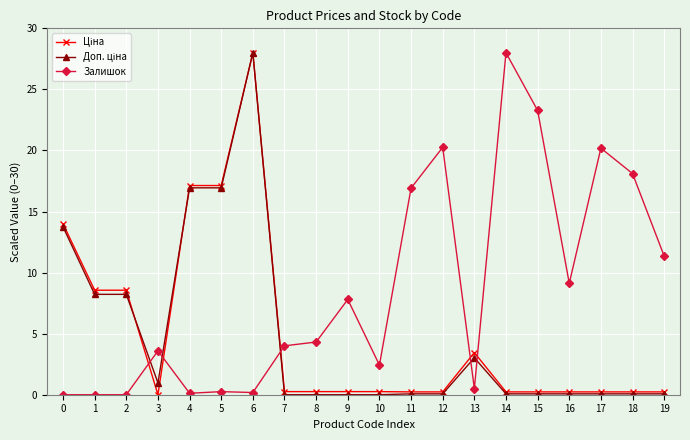

How many lines are shown in the chart?

3